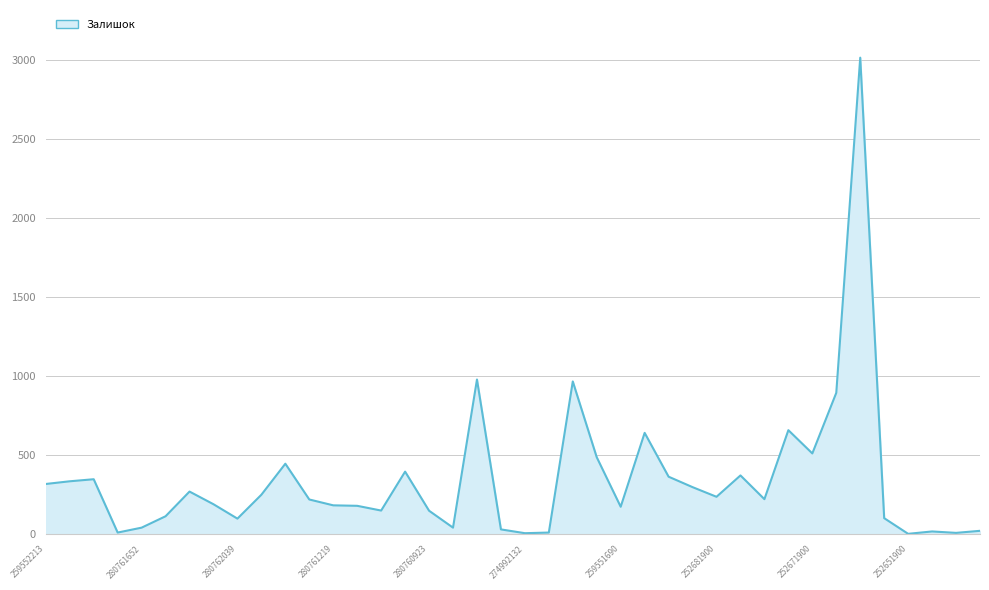

What is the maximum value shown in the chart?

3012